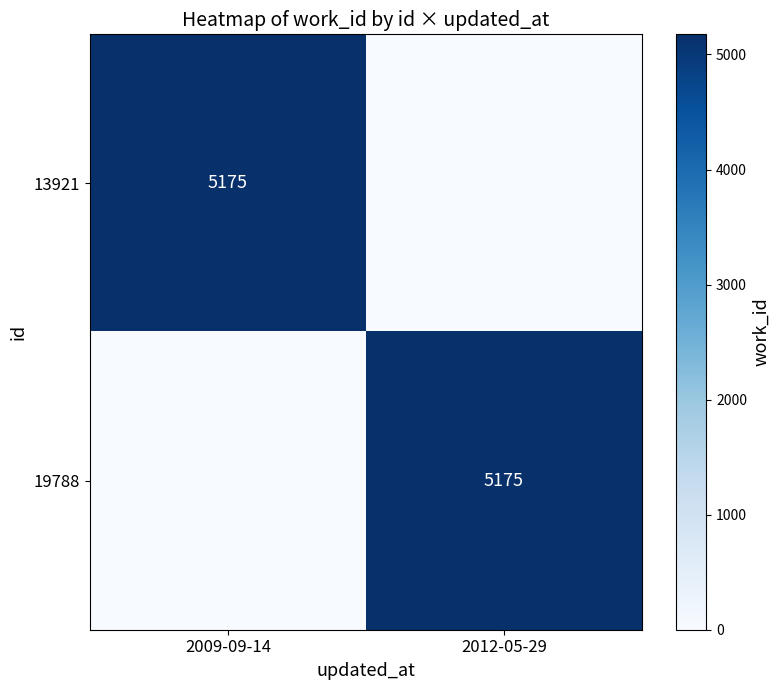

True or false: 19788 has a value of 5175 at 2012-05-29.

True